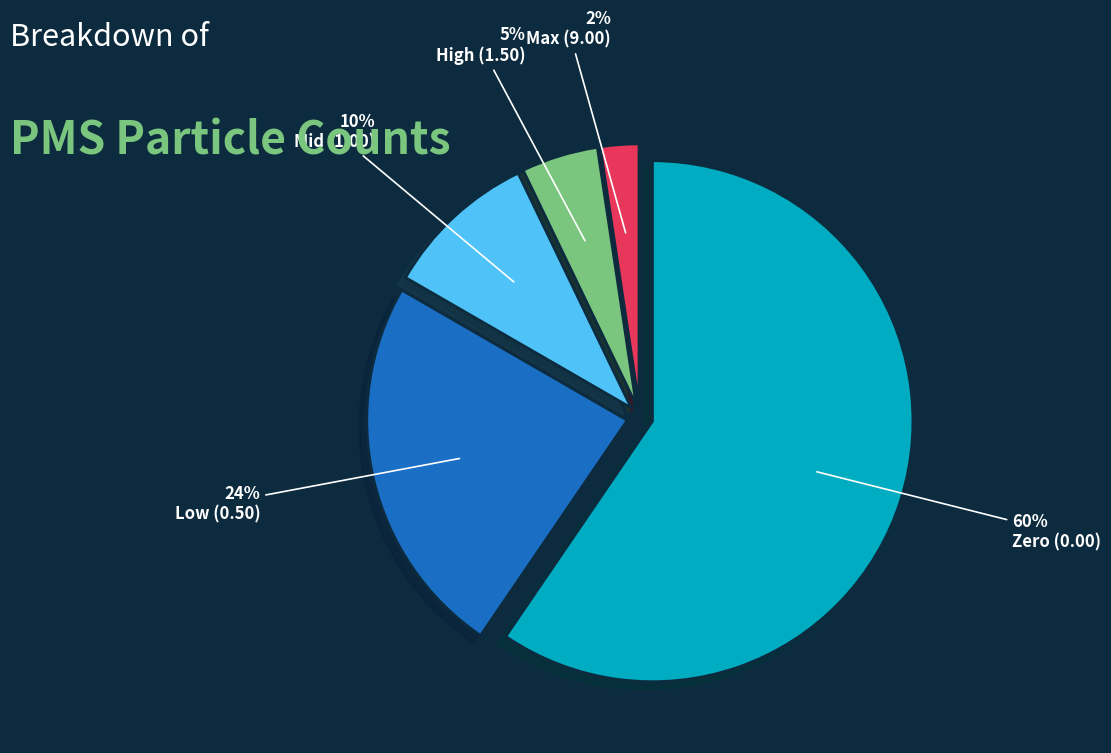

Which slice is the largest?

Zero (0.00)